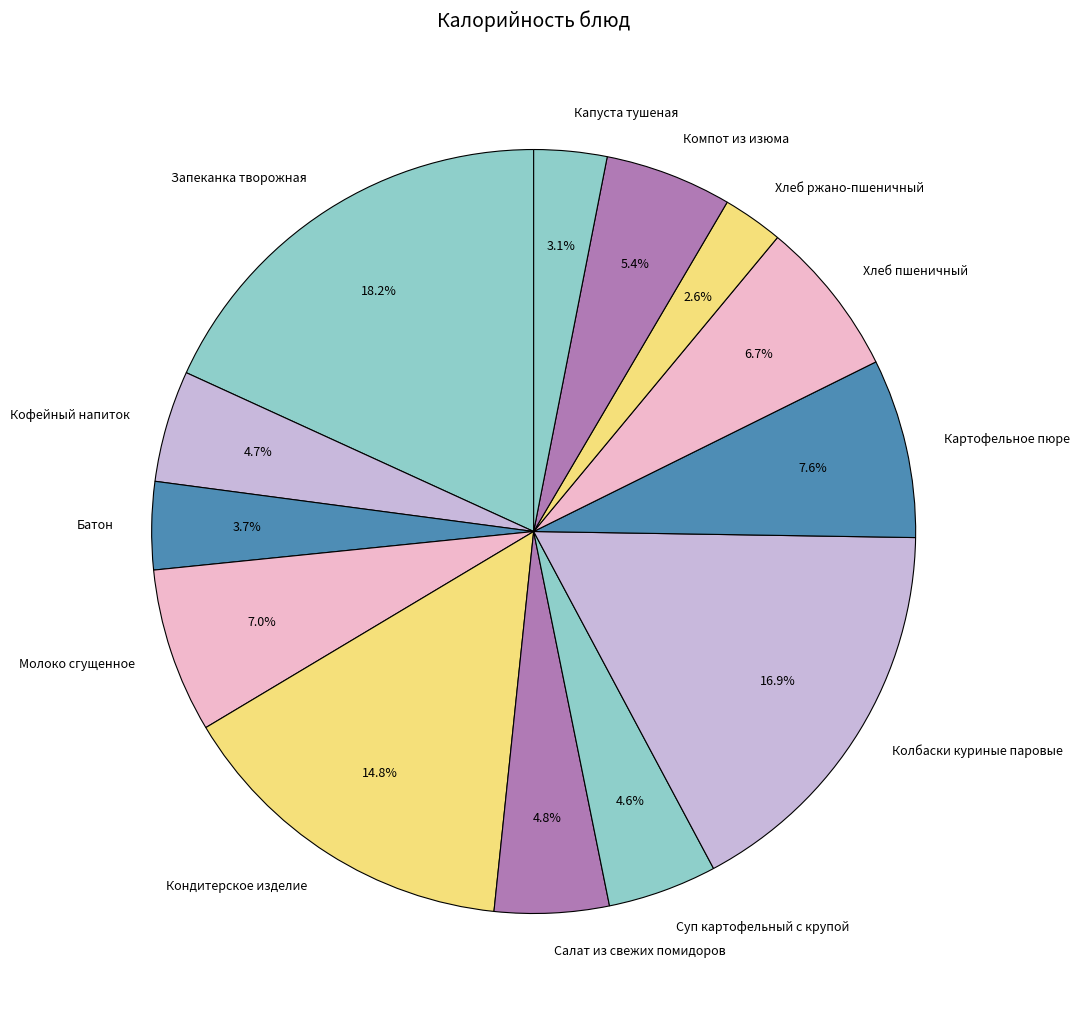

How many segments does this pie chart have?

13